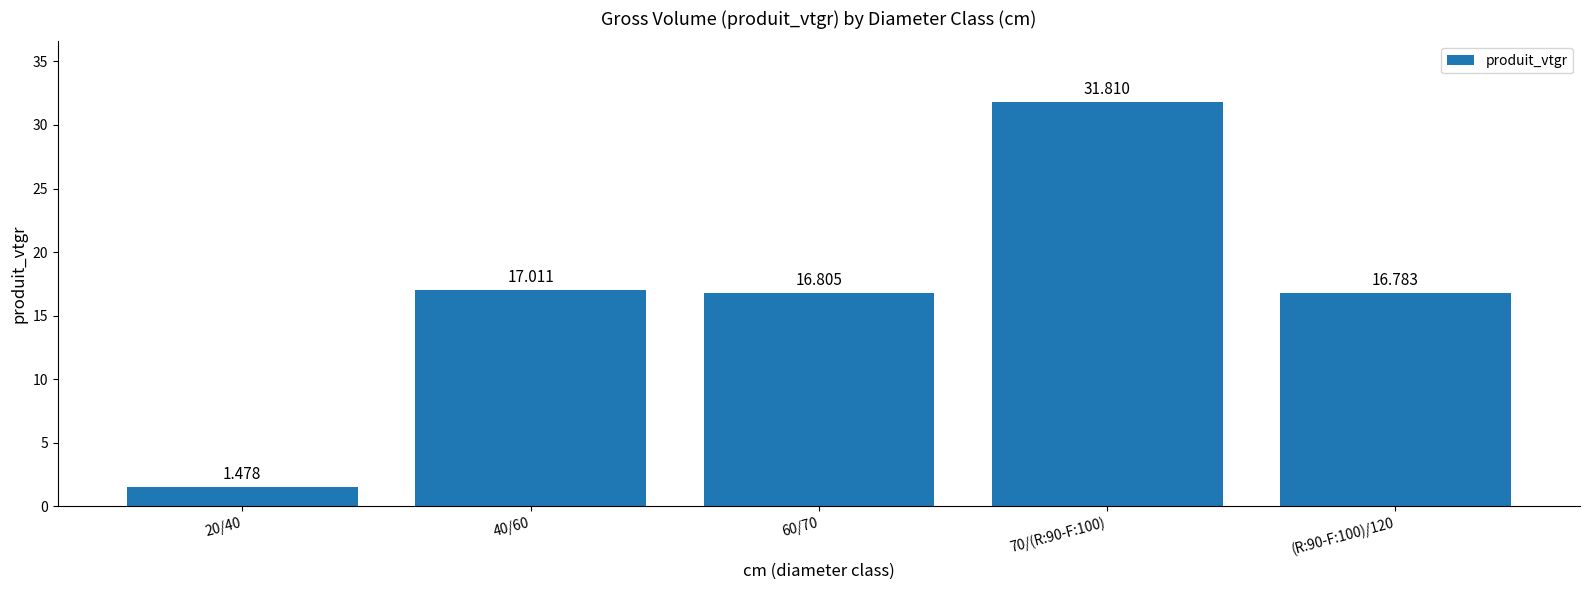

List the labels in order of value, largest first.

70/(R:90-F:100), 40/60, 60/70, (R:90-F:100)/120, 20/40